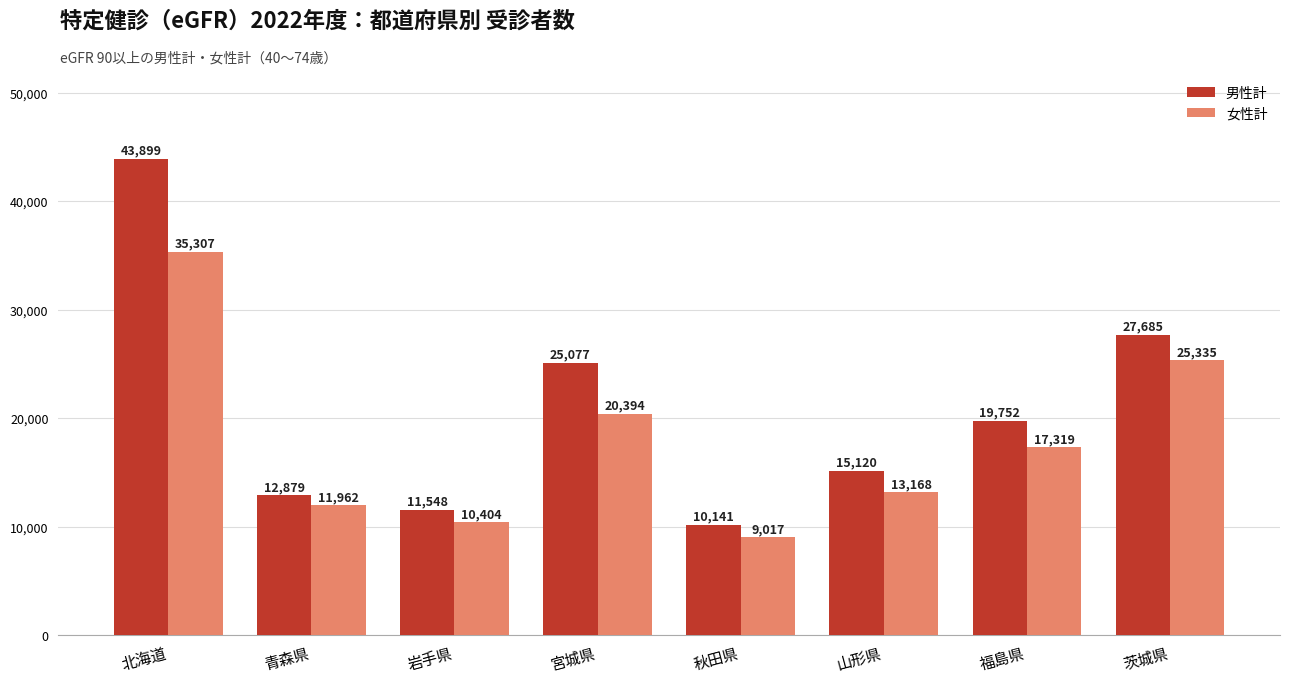

How many groups of bars are there?

8